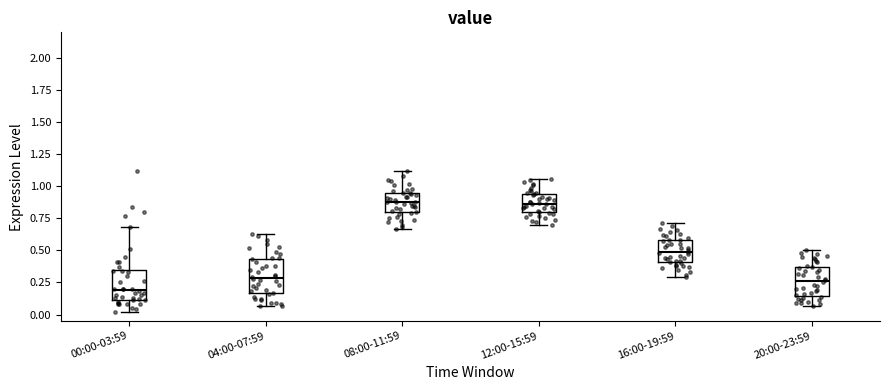

Reading left to right, read every box against the y-axis: the position of its median line, the range the box covers, and the ends of its whiskers. The values are not printed on the chart, so give them approximately, as read against the axis.

00:00-03:59: median 0.20, box 0.10 to 0.35, whiskers 0.00 to 0.70
04:00-07:59: median 0.30, box 0.15 to 0.45, whiskers 0.05 to 0.65
08:00-11:59: median 0.90, box 0.80 to 0.95, whiskers 0.65 to 1.10
12:00-15:59: median 0.85, box 0.80 to 0.95, whiskers 0.70 to 1.05
16:00-19:59: median 0.50, box 0.40 to 0.60, whiskers 0.30 to 0.70
20:00-23:59: median 0.25, box 0.15 to 0.35, whiskers 0.05 to 0.50